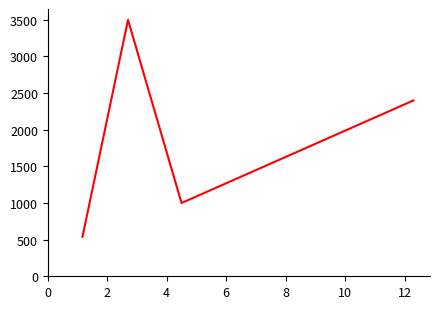

What is the difference between the maximum and minimum values?

2961.4